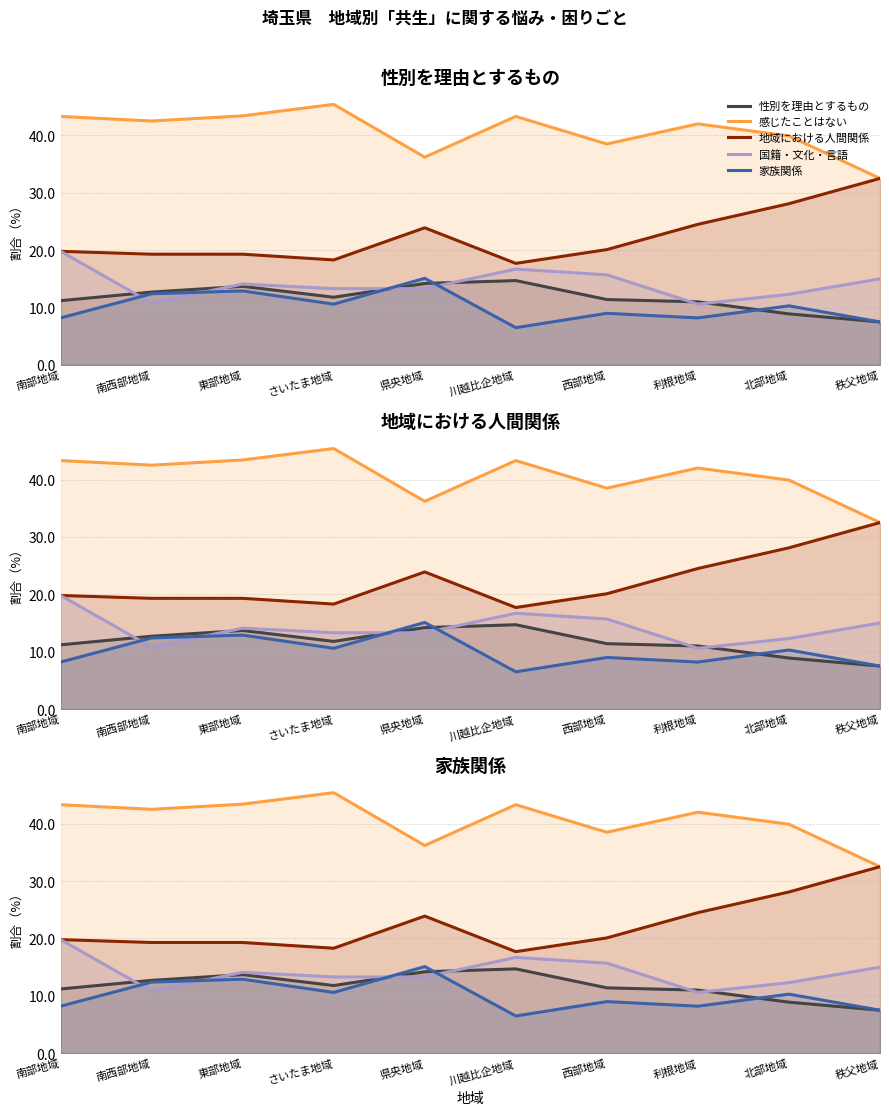

What is the sum of all 家族関係 values?

100.7